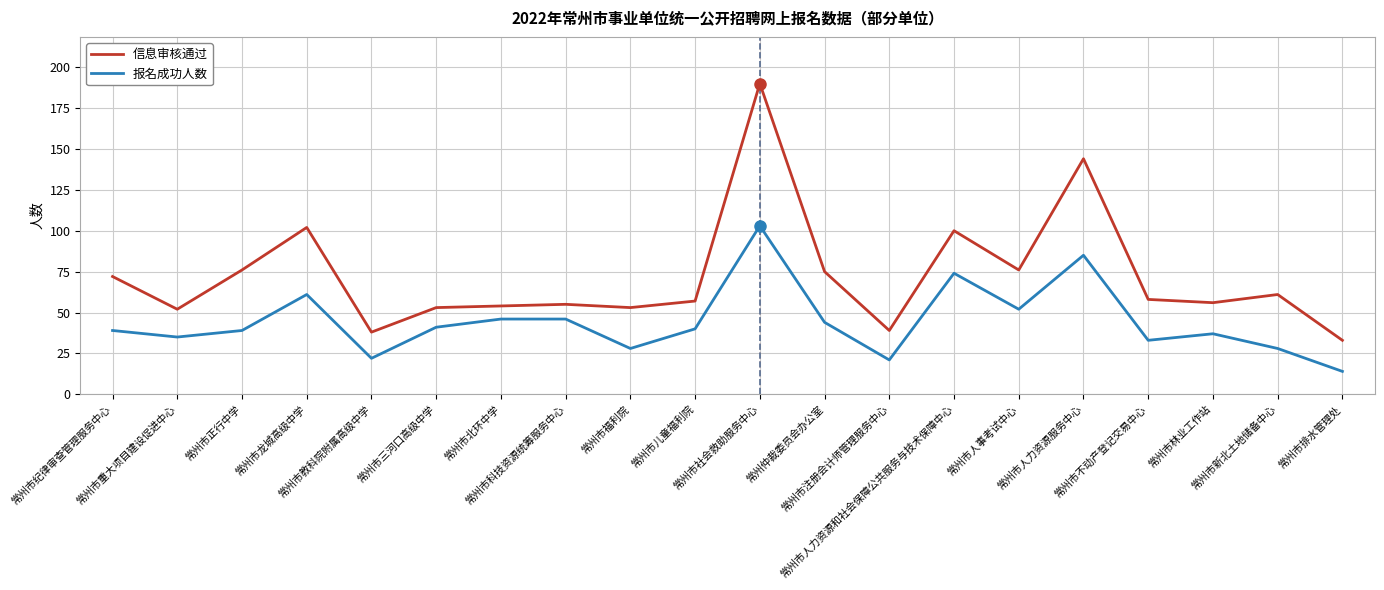

What value does the 信息审核通过 series have at 常州市纪律审查管理服务中心, to the nearest 50?

50